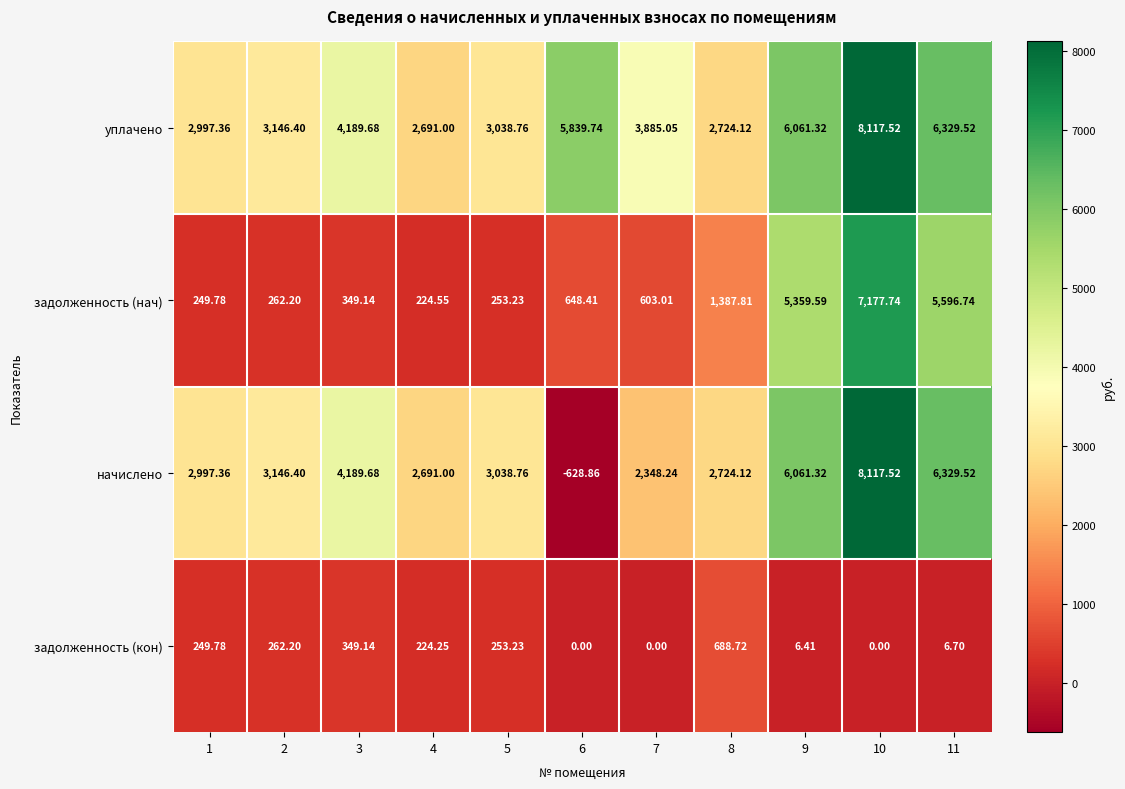

At which category is the sum across all series the highest?

10